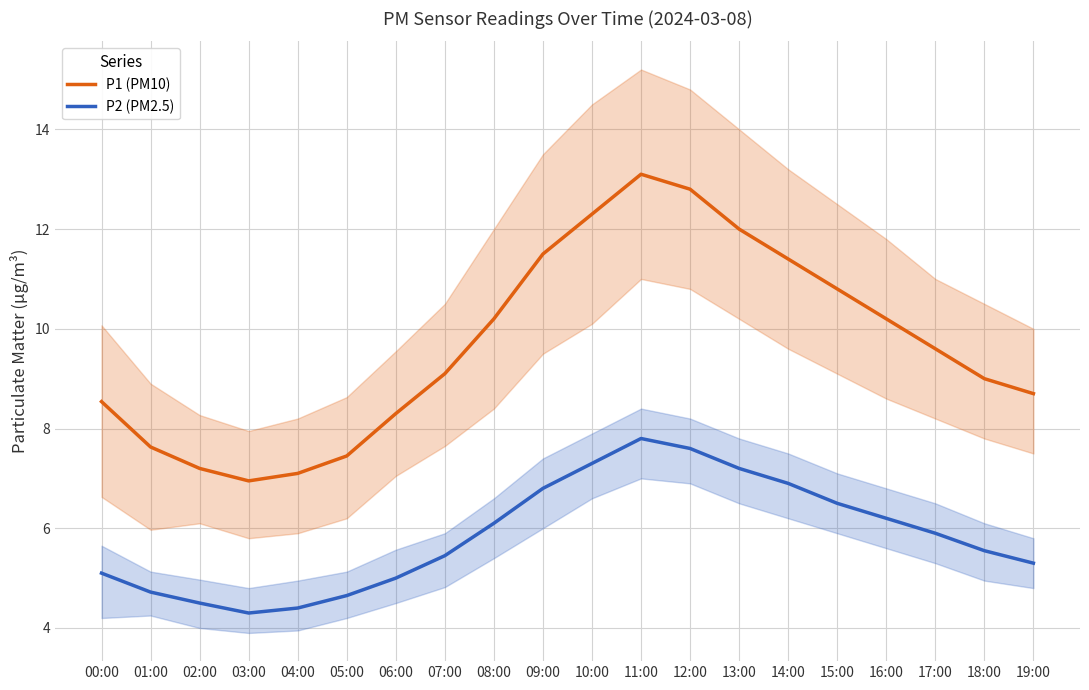

What is the difference between the maximum and minimum values in the P1 (PM10) series?

6.1